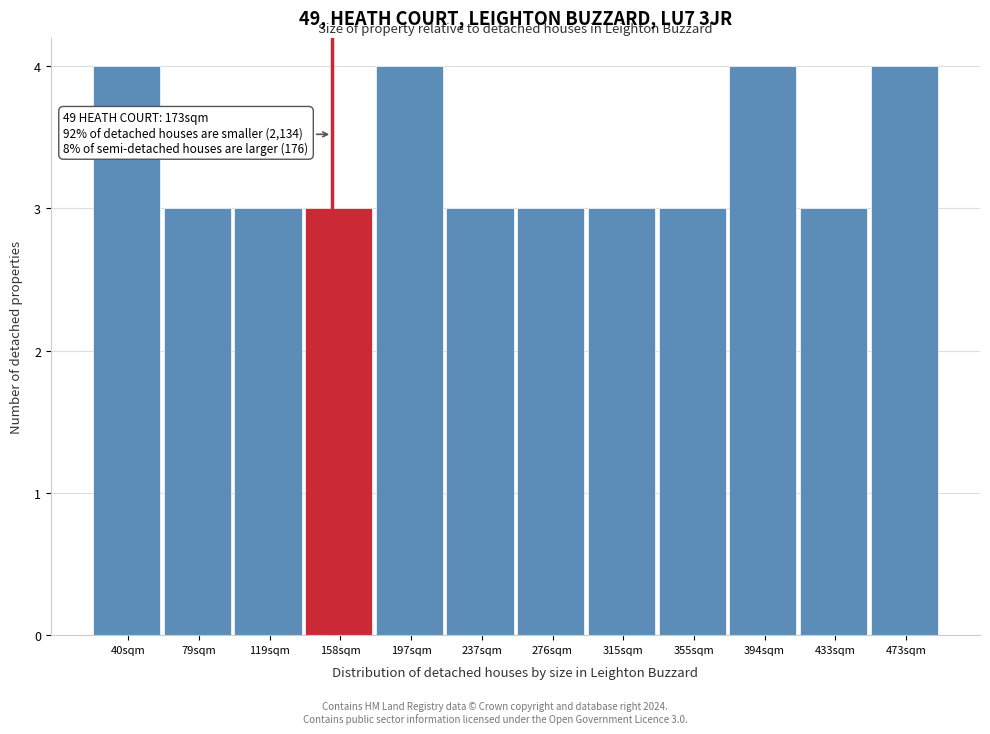

Reading left to right, transcribe all the data shown in this chart.

40sqm=4	79sqm=3	119sqm=3	158sqm=3	197sqm=4	237sqm=3	276sqm=3	315sqm=3	355sqm=3	394sqm=4	433sqm=3	473sqm=4